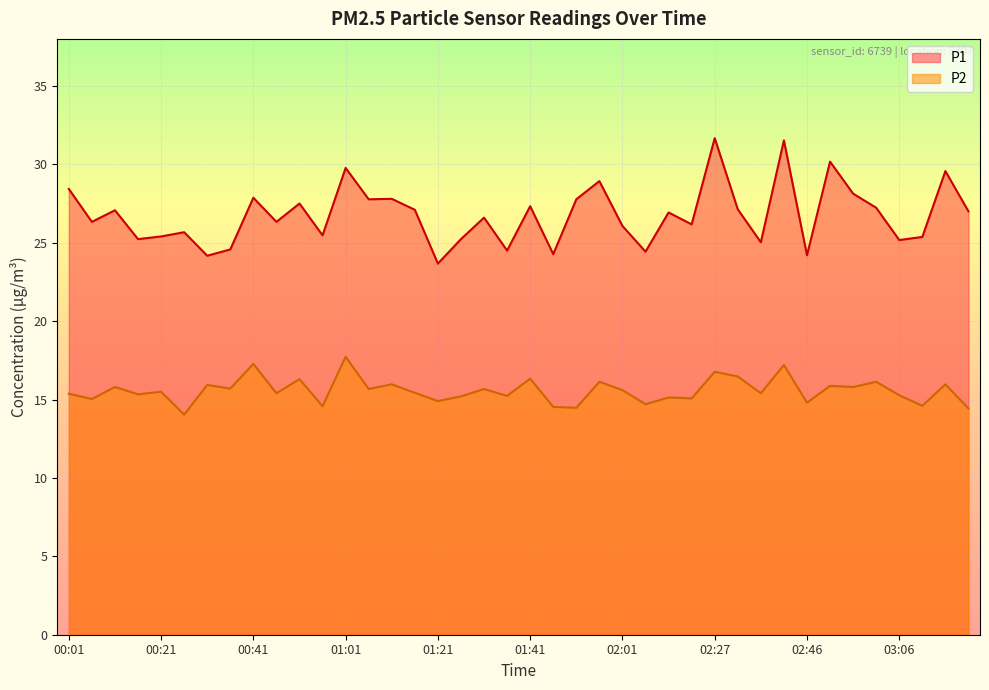

Which series has the largest total across all categories?

P1